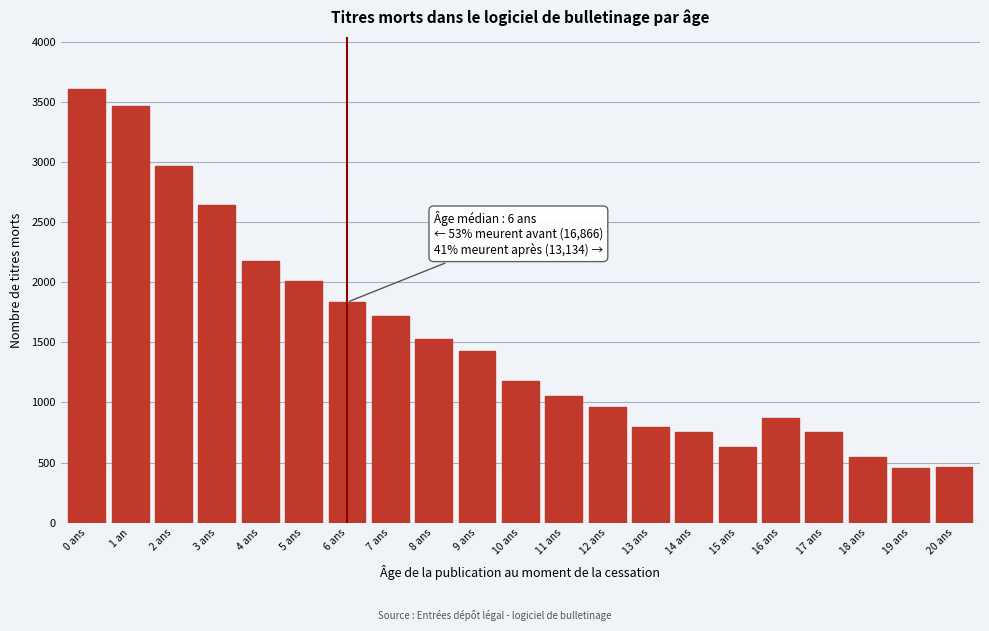

The value at 19 ans is 660. True or false?

False